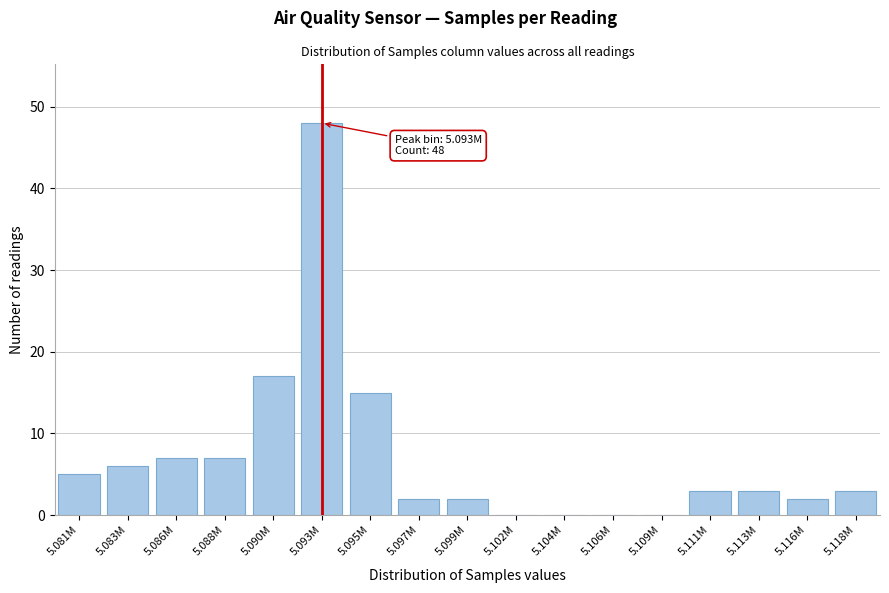

Reading right to left, what are all the values shown in this chart?

5.118M=3	5.116M=2	5.113M=3	5.111M=3	5.109M=0	5.106M=0	5.104M=0	5.102M=0	5.099M=2	5.097M=2	5.095M=15	5.093M=48	5.090M=17	5.088M=7	5.086M=7	5.083M=6	5.081M=5